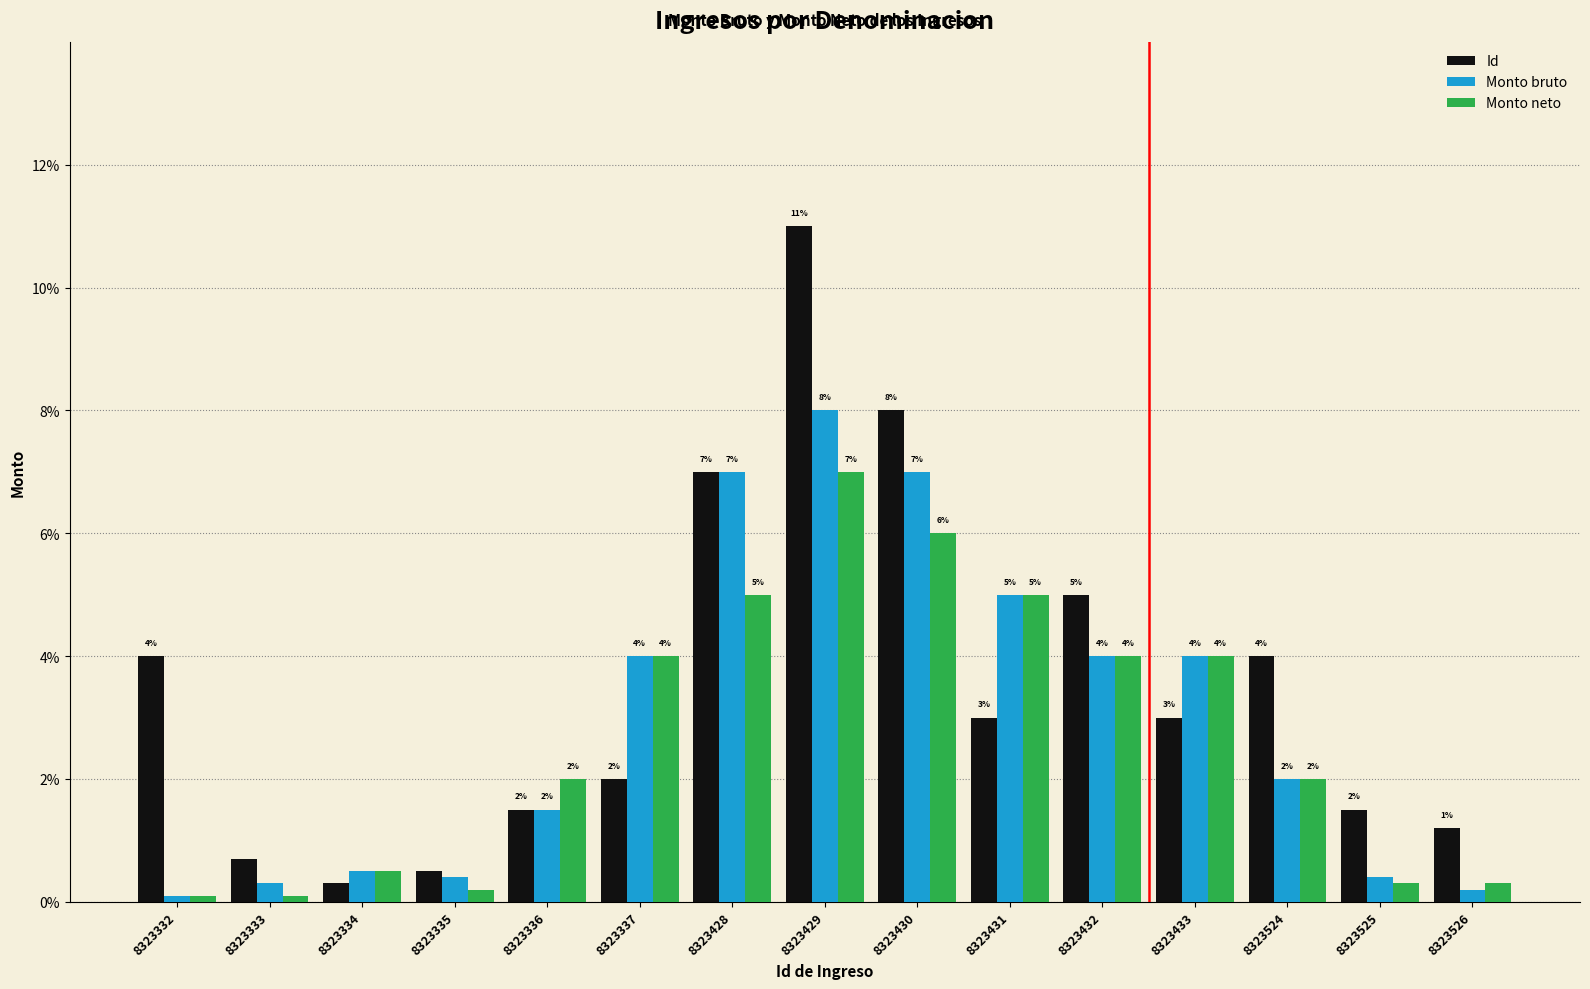

The value of Monto bruto at 8323430 is 7.0. True or false?

True